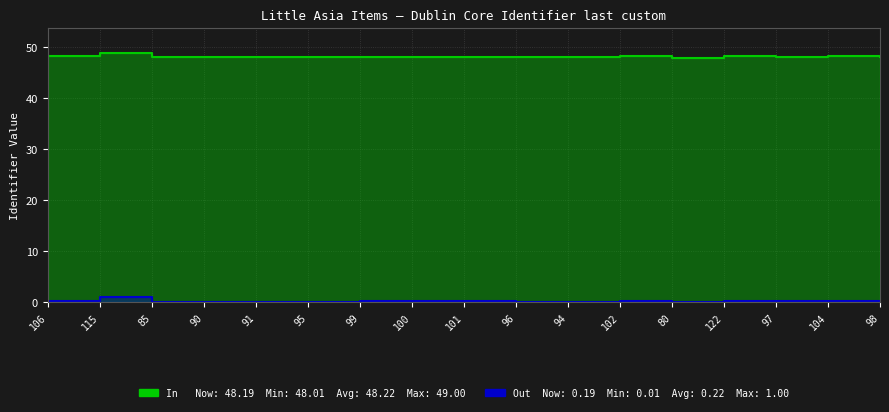

Reading left to right, what are all the values shown in this chart?

In: 106=48.3	115=49.0	85=48.1	90=48.1	91=48.1	95=48.2	99=48.2	100=48.2	101=48.2	96=48.2	94=48.1	102=48.2	80=48.0	122=48.2	97=48.2	104=48.2	98=48.2
Out: 106=0.3	115=1.0	85=0.1	90=0.1	91=0.1	95=0.2	99=0.2	100=0.2	101=0.2	96=0.2	94=0.1	102=0.2	80=0.0	122=0.2	97=0.2	104=0.2	98=0.2